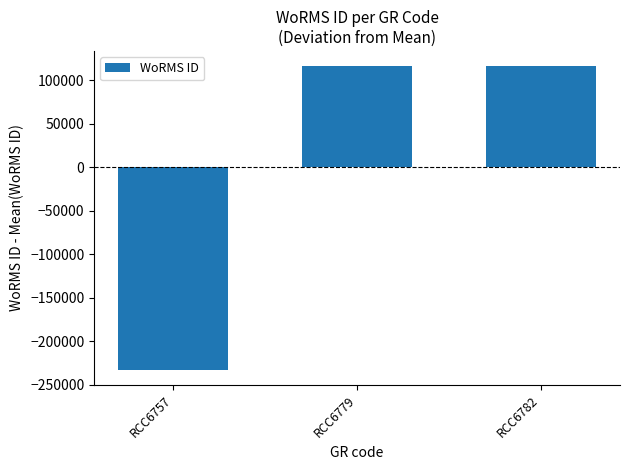

Reading left to right, what are all the values shown in this chart?

RCC6757=-232726	RCC6779=116363	RCC6782=116363